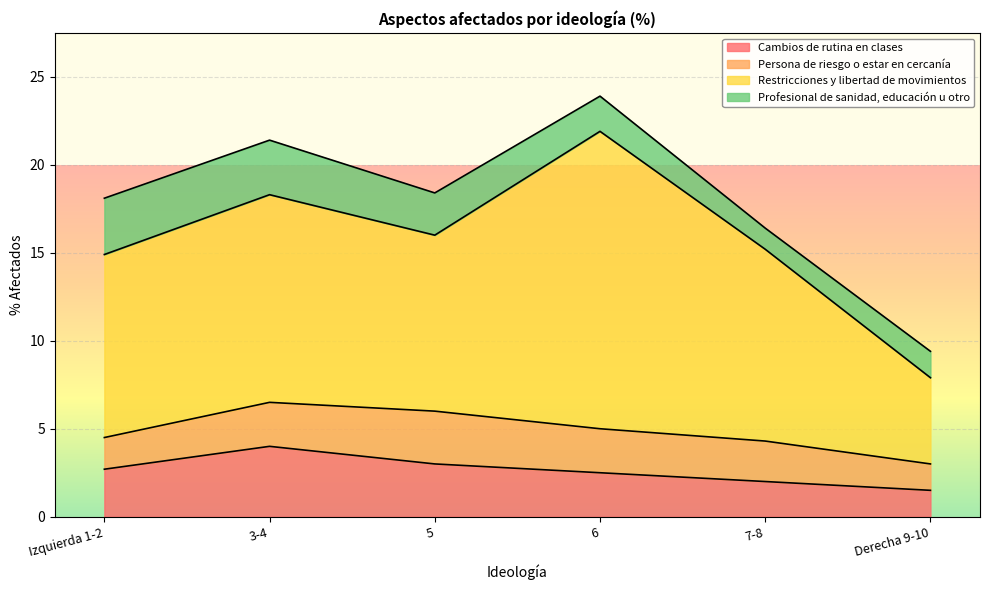

The Cambios de rutina en clases series shows 1.5 at Derecha 9-10. True or false?

True